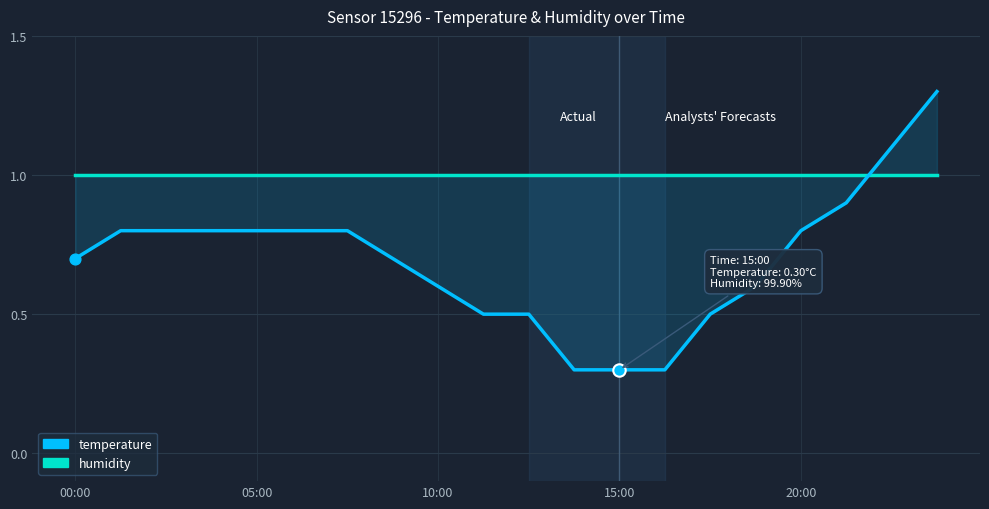

Which series has the widest spread of Y values?

temperature